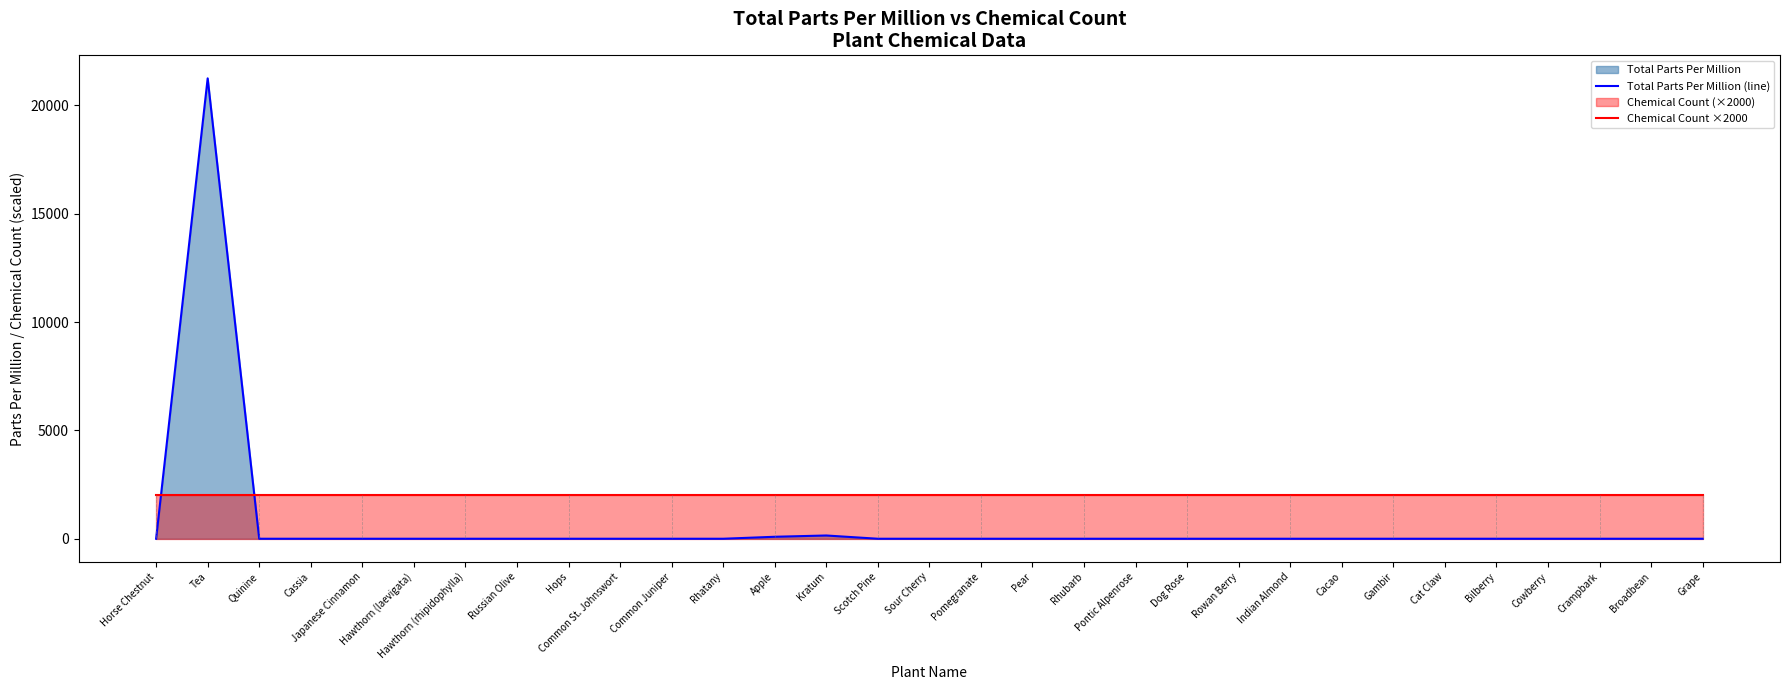

Reading right to left, extract all data points from this chart.

Total Parts Per Million (line): Grape=0	Broadbean=0	Crampbark=0	Cowberry=0	Bilberry=0	Cat Claw=0	Gambir=0	Cacao=0	Indian Almond=0	Rowan Berry=0	Dog Rose=0	Pontic Alpenrose=0	Rhubarb=0	Pear=0	Pomegranate=0	Sour Cherry=0	Scotch Pine=0	Kratum=150	Apple=91	Rhatany=0	Common Juniper=0	Common St. Johnswort=0	Hops=0	Russian Olive=0	Hawthorn (rhipidophylla)=0	Hawthorn (laevigata)=0	Japanese Cinnamon=0	Cassia=0	Quinine=0	Tea=21250	Horse Chestnut=0
Chemical Count ×2000: Grape=2000	Broadbean=2000	Crampbark=2000	Cowberry=2000	Bilberry=2000	Cat Claw=2000	Gambir=2000	Cacao=2000	Indian Almond=2000	Rowan Berry=2000	Dog Rose=2000	Pontic Alpenrose=2000	Rhubarb=2000	Pear=2000	Pomegranate=2000	Sour Cherry=2000	Scotch Pine=2000	Kratum=2000	Apple=2000	Rhatany=2000	Common Juniper=2000	Common St. Johnswort=2000	Hops=2000	Russian Olive=2000	Hawthorn (rhipidophylla)=2000	Hawthorn (laevigata)=2000	Japanese Cinnamon=2000	Cassia=2000	Quinine=2000	Tea=2000	Horse Chestnut=2000